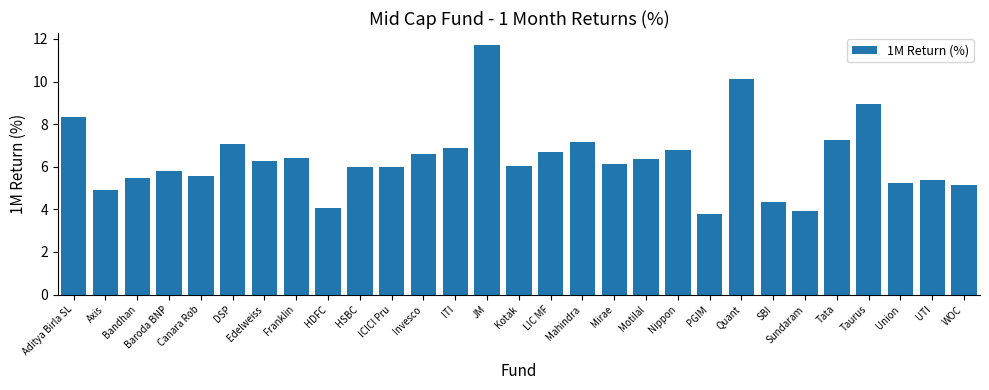

How many bars are there in total?

29